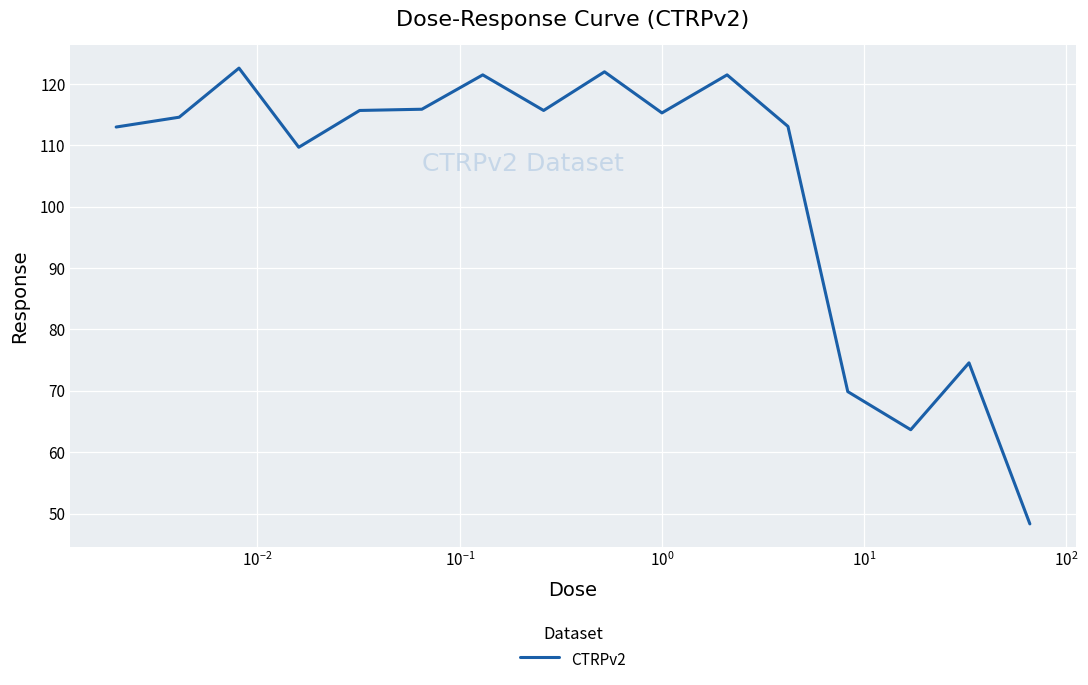

What is the difference between the maximum and minimum values?

74.3